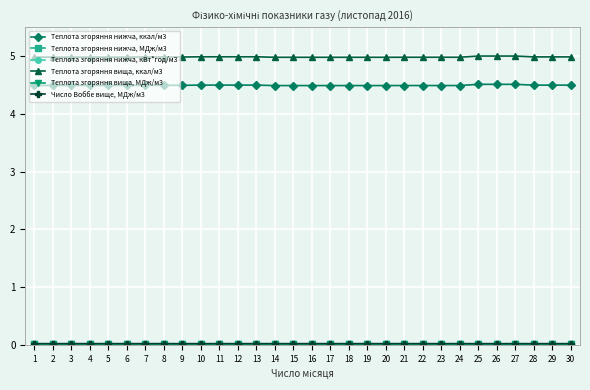

Which series has the largest total across all categories?

Теплота згоряння вища, ккал/м3